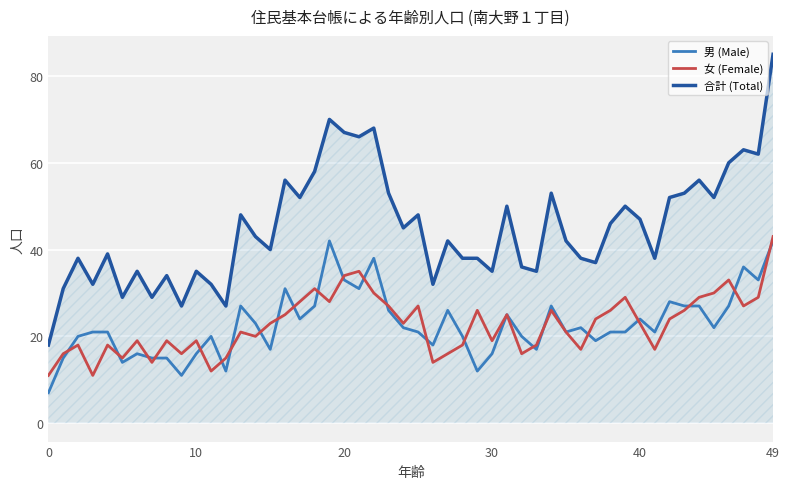

Which series has the largest range (max minus min)?

合計 (Total)